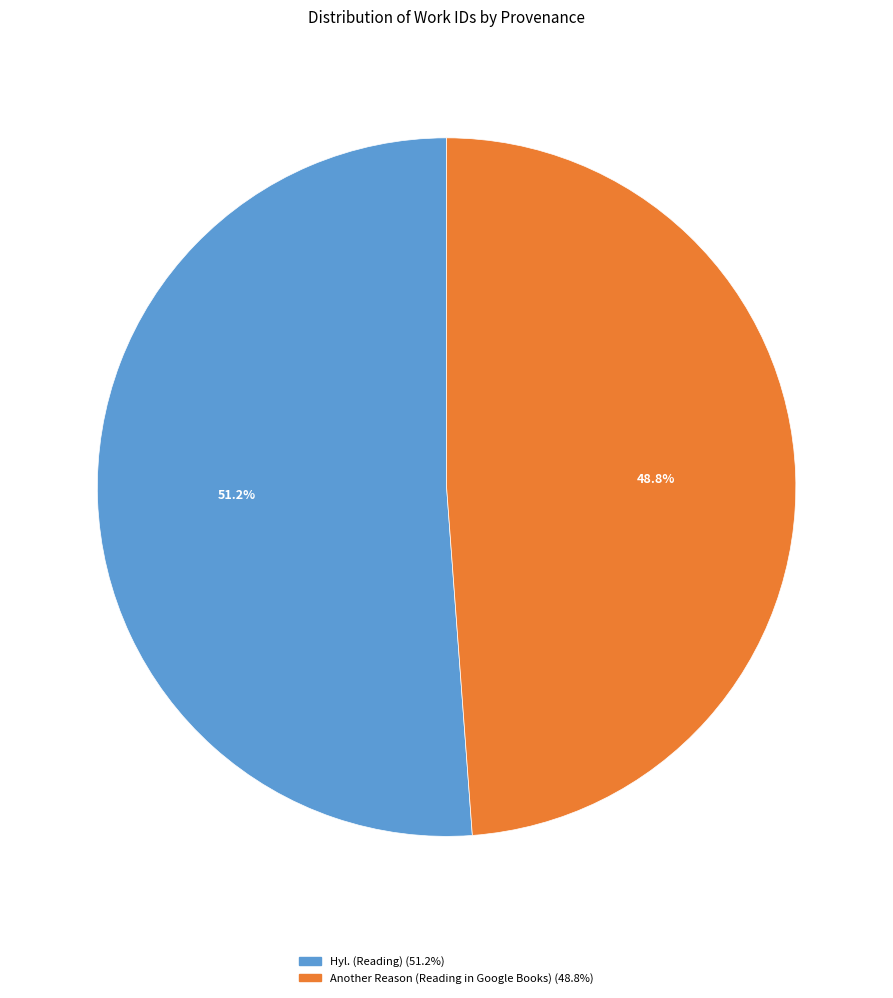

Do Another Reason (Reading in Google Books) and Hyl. (Reading) together represent more than half of the pie?

Yes